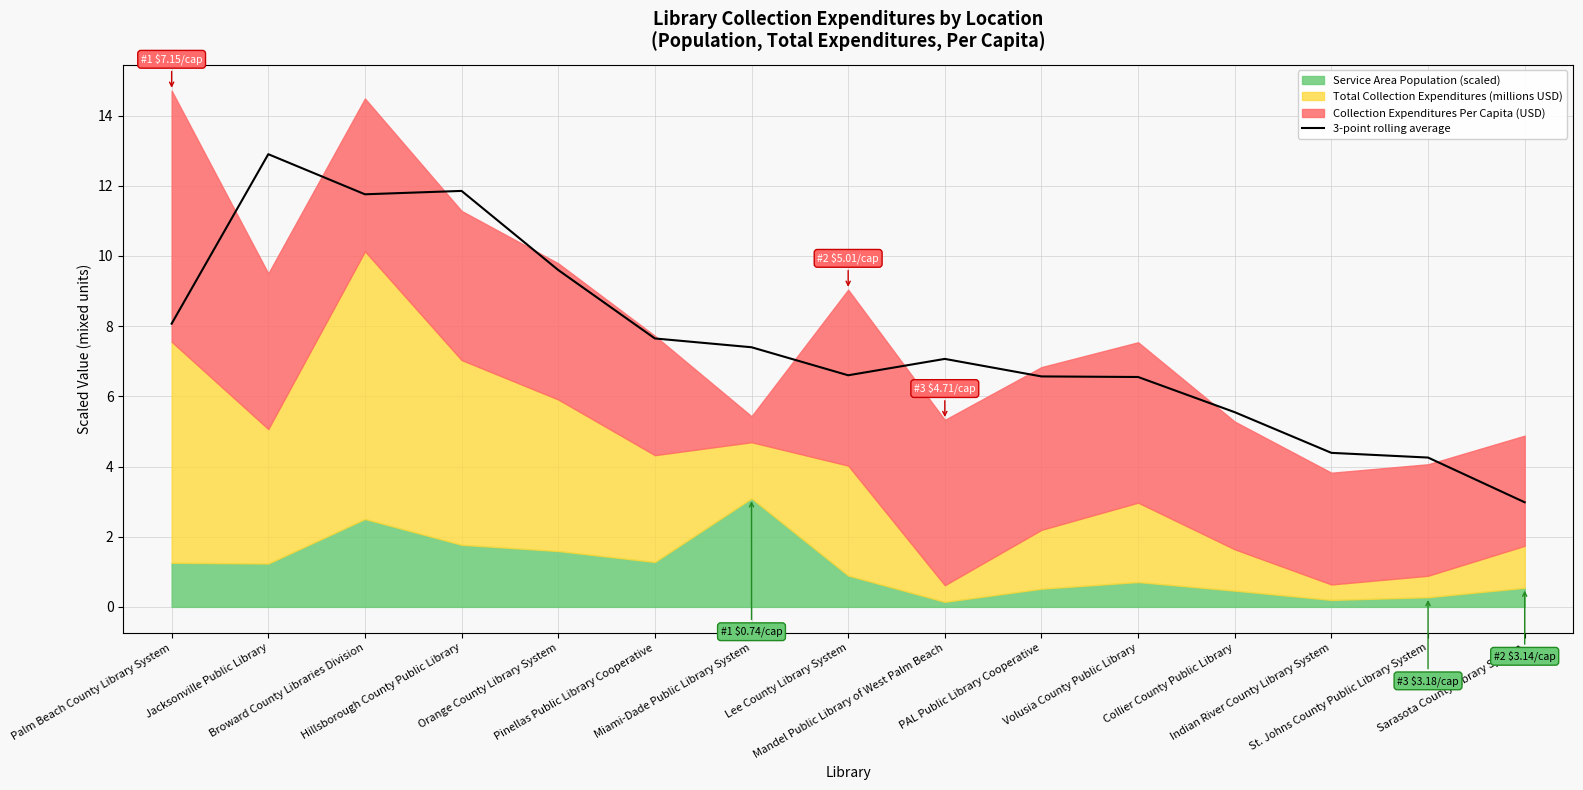

Reading left to right, what are all the values shown in this chart?

Palm Beach County Library System=8.1	Jacksonville Public Library=12.9	Broward County Libraries Division=11.8	Hillsborough County Public Library=11.9	Orange County Library System=9.6	Pinellas Public Library Cooperative=7.6	Miami-Dade Public Library System=7.4	Lee County Library System=6.6	Mandel Public Library of West Palm Beach=7.1	PAL Public Library Cooperative=6.6	Volusia County Public Library=6.6	Collier County Public Library=5.5	Indian River County Library System=4.4	St. Johns County Public Library System=4.3	Sarasota County Library System=3.0